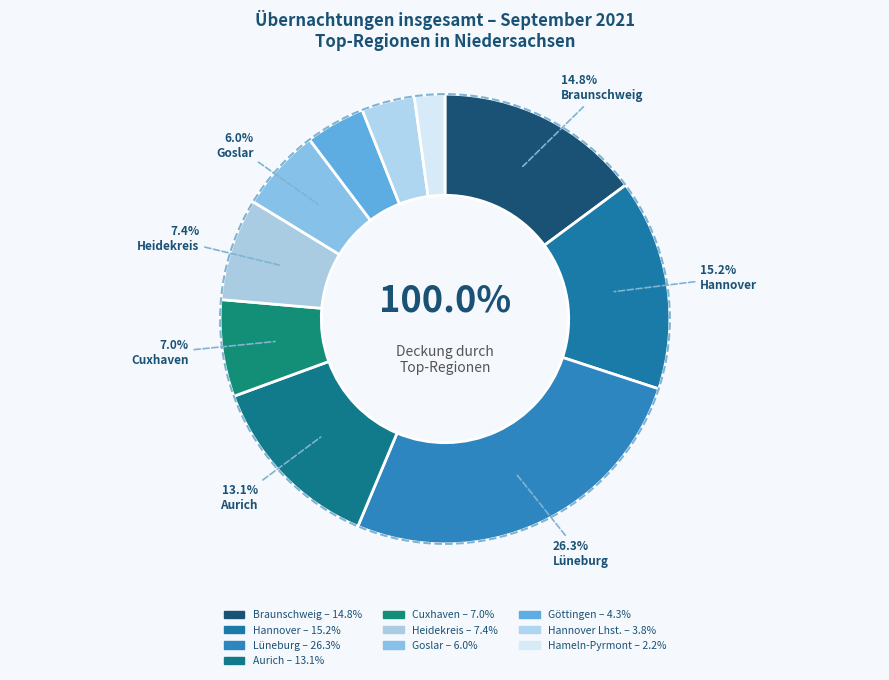

To the nearest percent, what is the combined percentage of Göttingen and Heidekreis?

12%